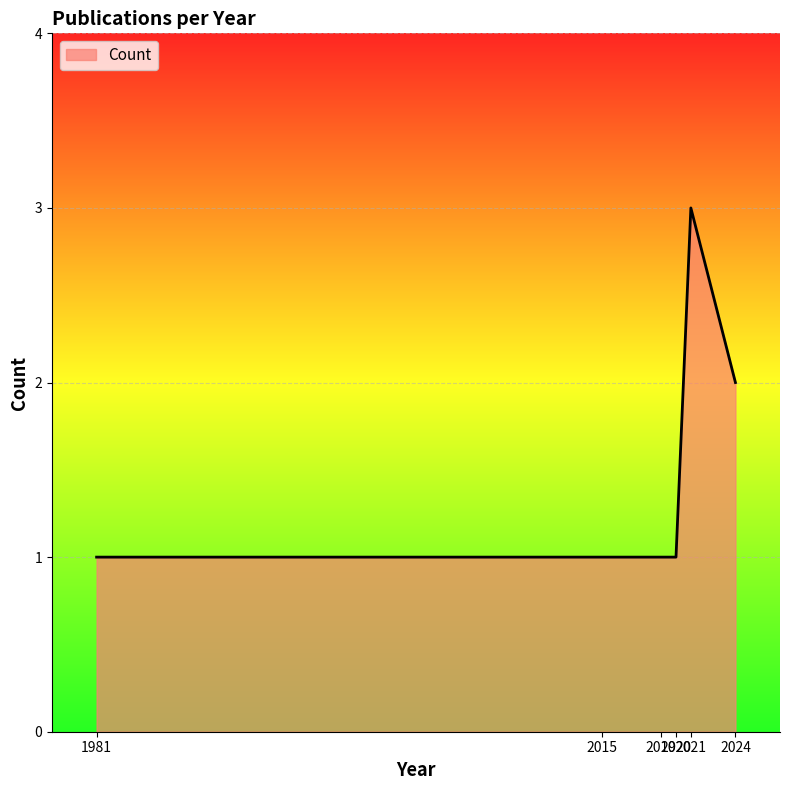

Is it true that the value at 2021 is 1?

False